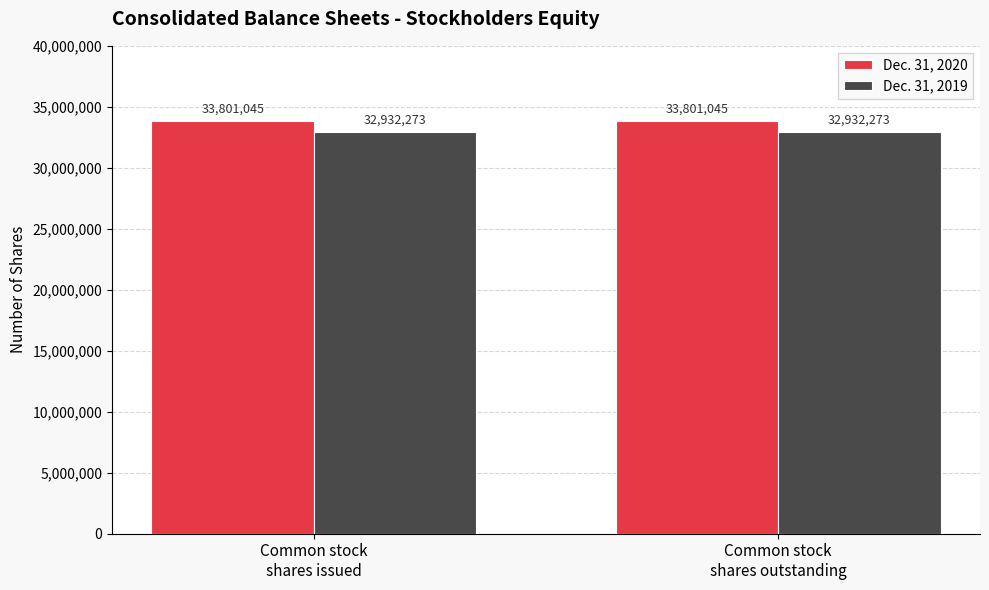

Which series has the largest total across all categories?

Dec. 31, 2020